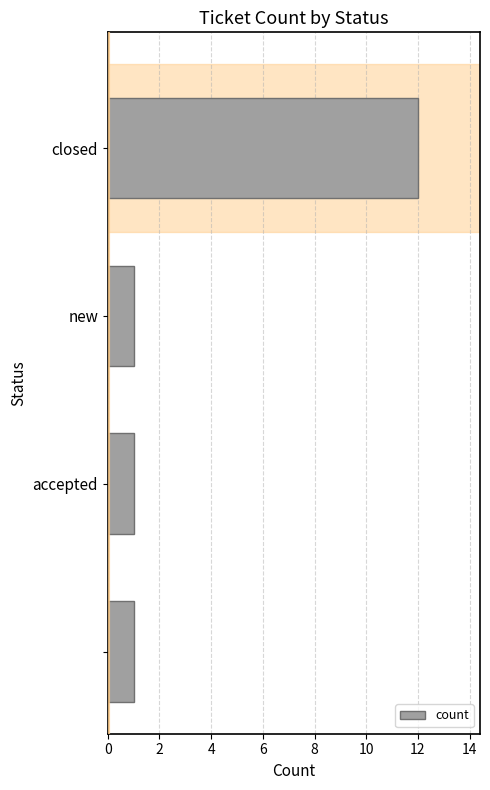

What is the greatest value displayed?

12